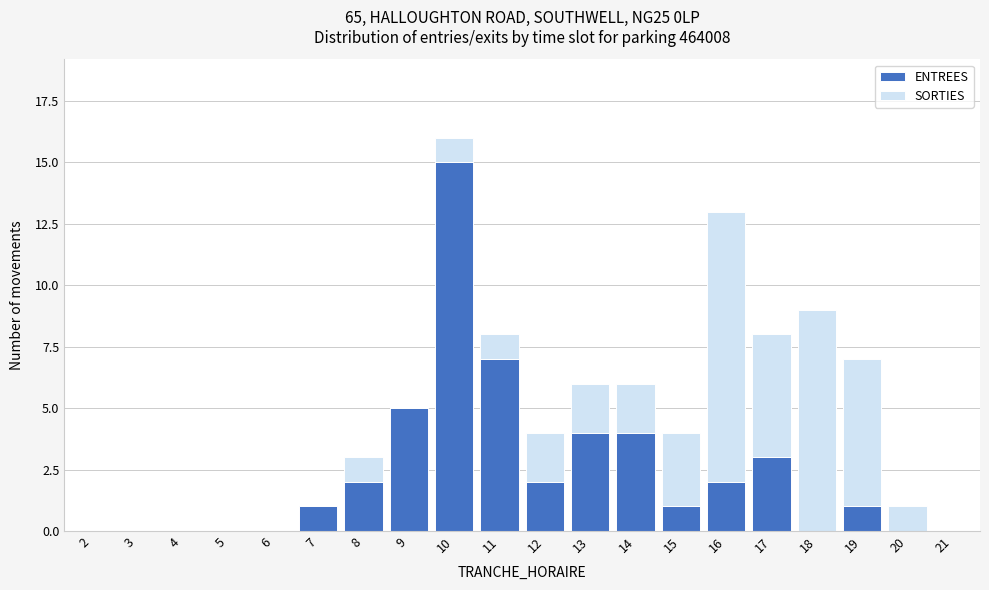

What is the sum of all ENTREES values?

47